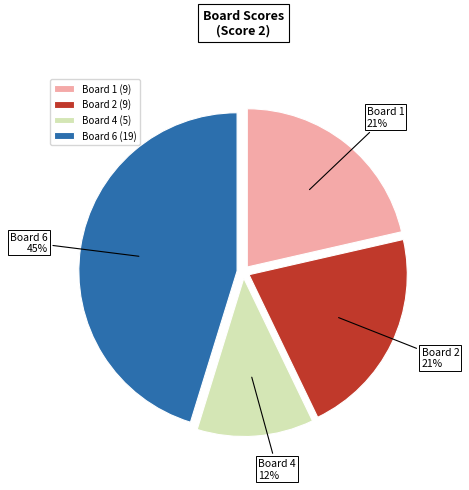

To the nearest percent, what is the average slice percentage?

25%